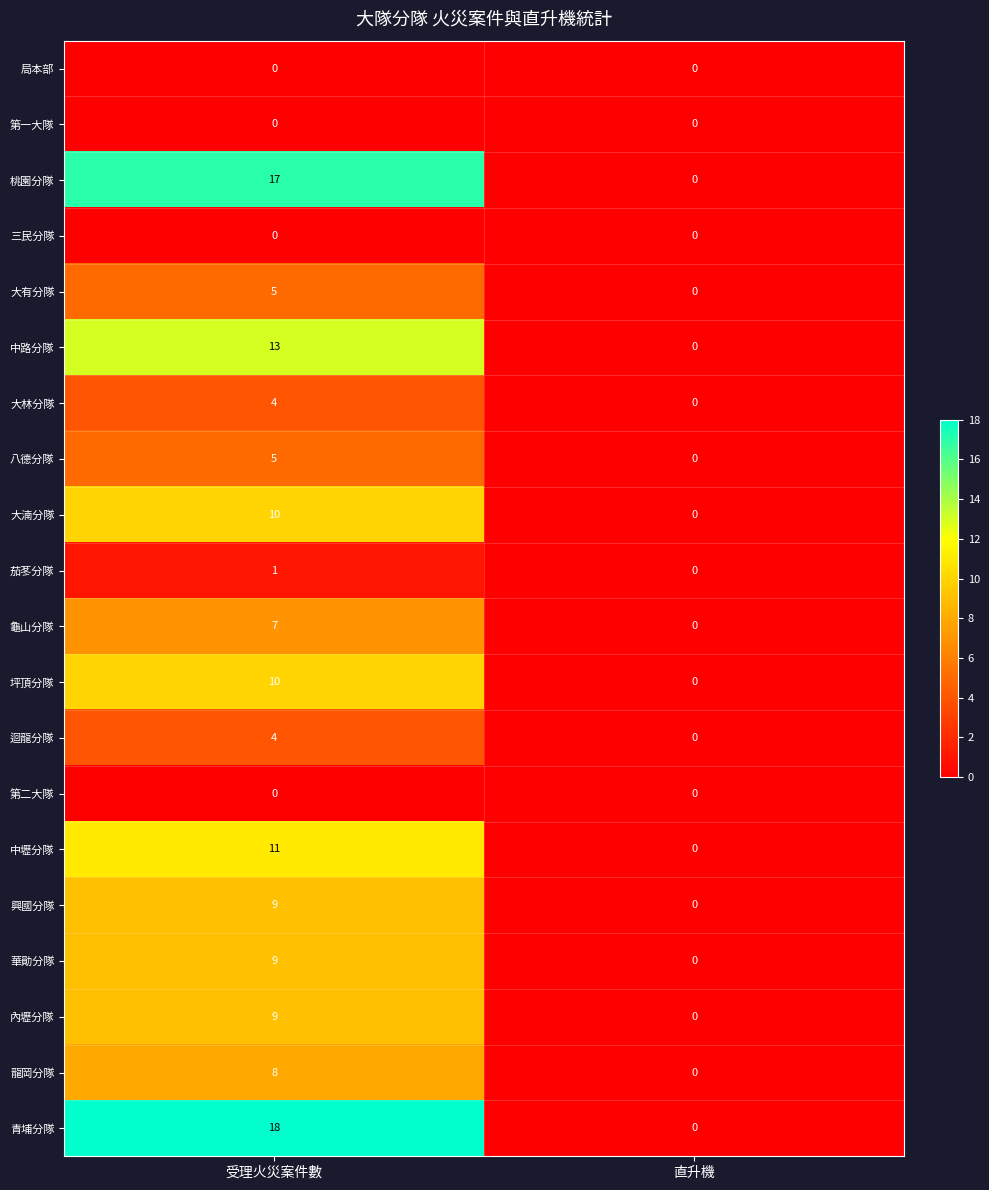

At which category is the sum across all series the highest?

受理火災案件數